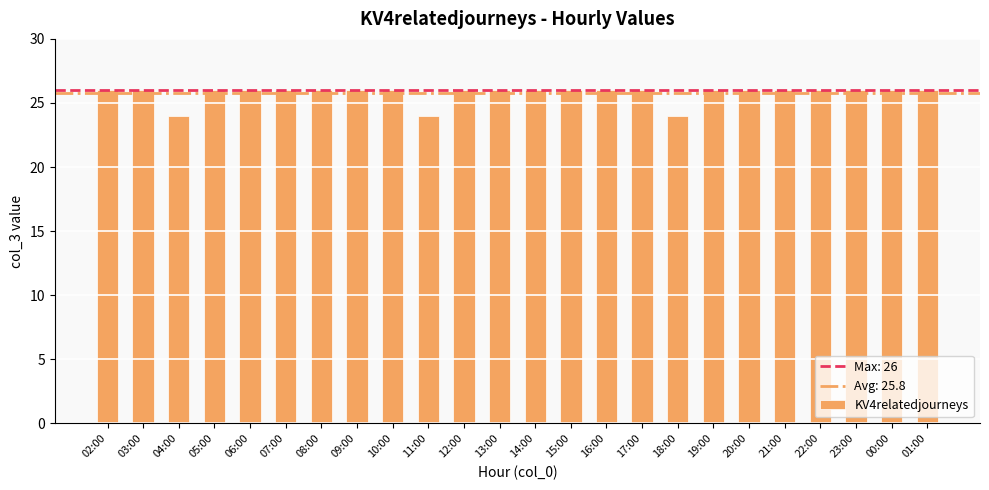

Are the bars horizontal?

No